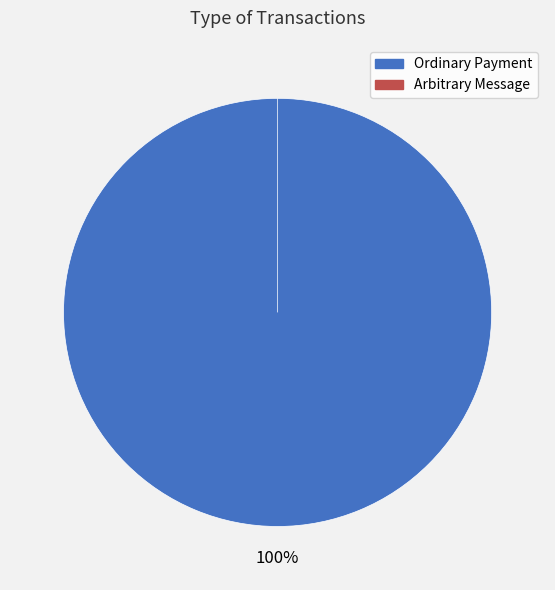

Is Ordinary Payment the majority of the pie?

Yes